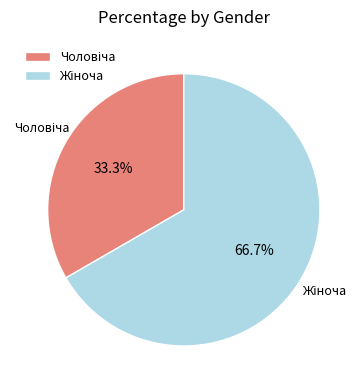

Is there any slice that represents more than half of the pie?

Yes